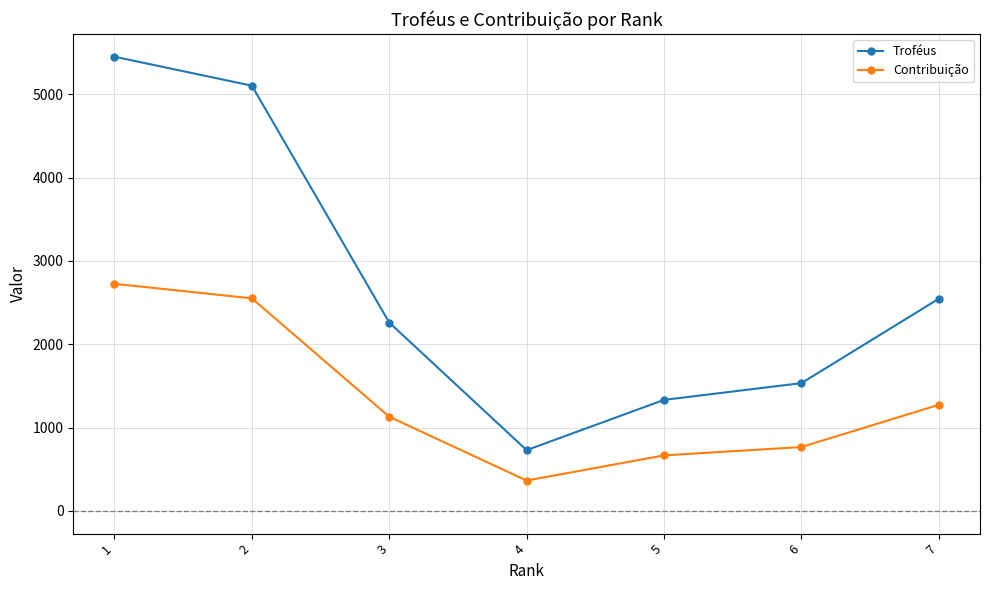

True or false: Contribuição and Troféus intersect in this chart.

False